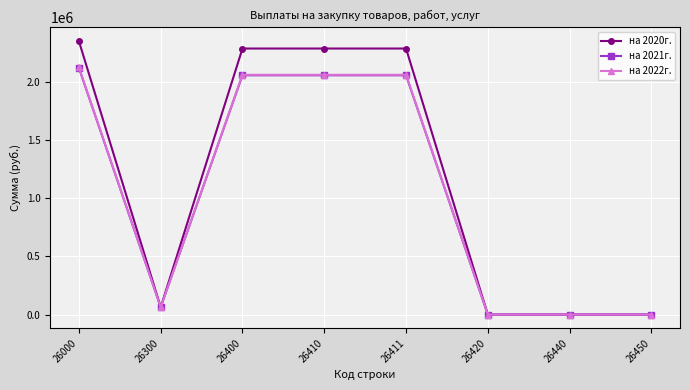

What is the value of the на 2022г. point at the 5th from the left?

2058378.0